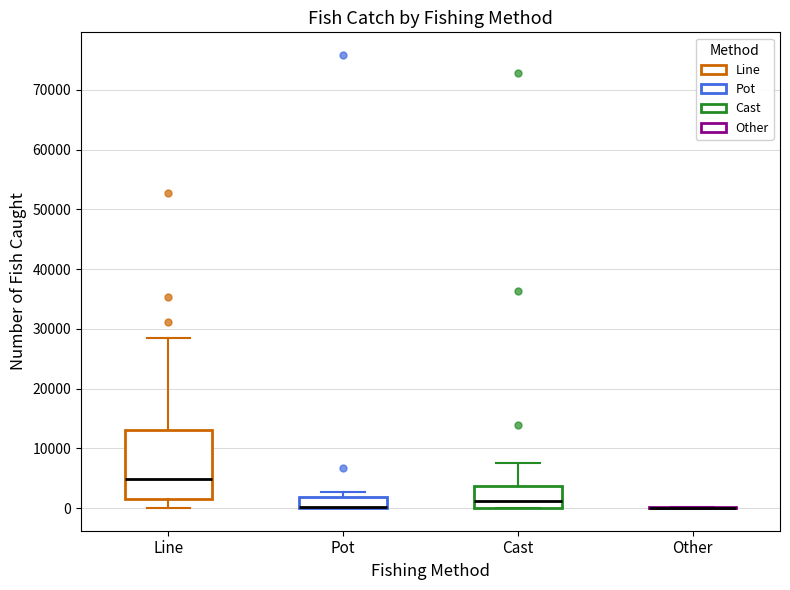

Reading left to right, transcribe this box plot: for each box, give where its median line is, the range the box spans, and where its two whiskers end, as read against the y-axis. The values are not printed on the chart, so give them approximately, as read against the axis.

Line: median 5000, box 1000 to 13000, whiskers 0 to 28000
Pot: median 0 (drawn on the box's lower edge), box 0 to 2000, whiskers 0 to 3000
Cast: median 1000, box 0 to 4000, whiskers 0 to 8000
Other: box collapsed to a line at 0, whiskers 0 to 0